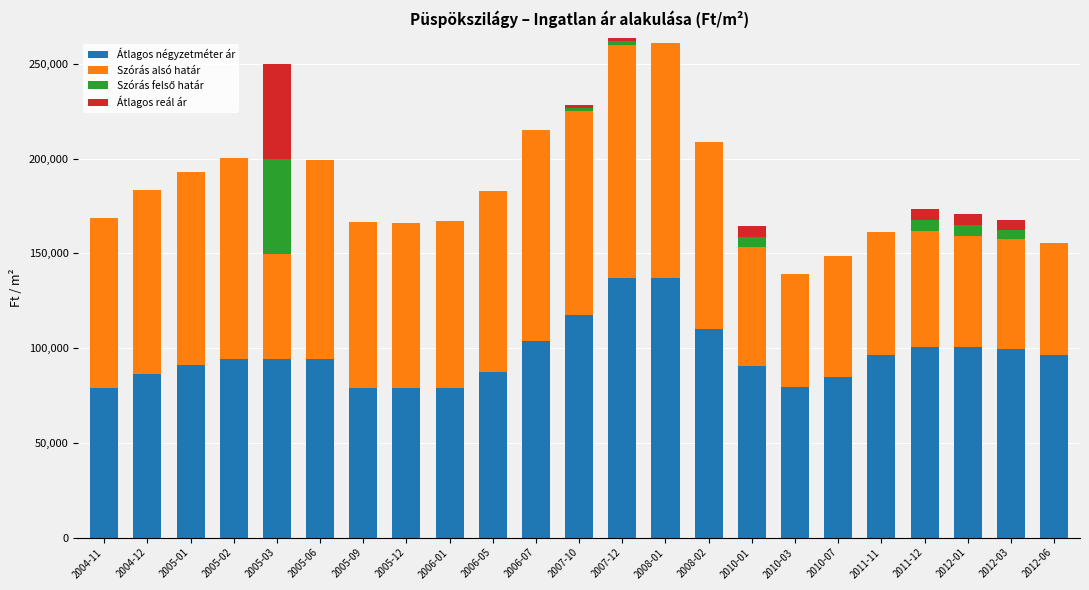

The Szórás felső határ series shows 51780 at 2006-01. True or false?

False